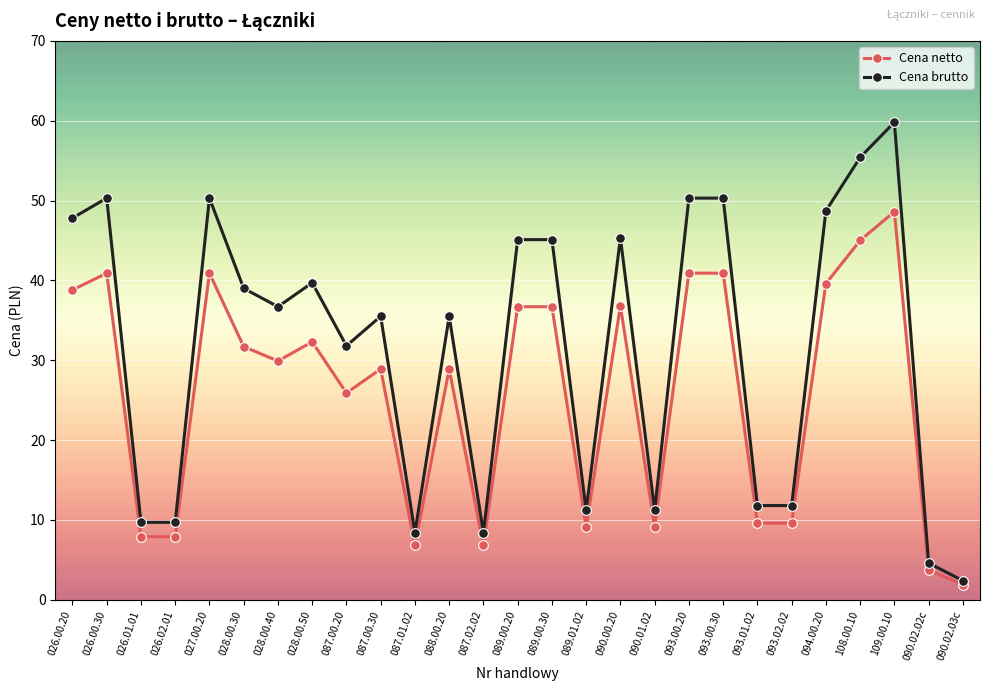

What is the difference between the Cena brutto values at 087.01.02 and 094.00.20?

40.3